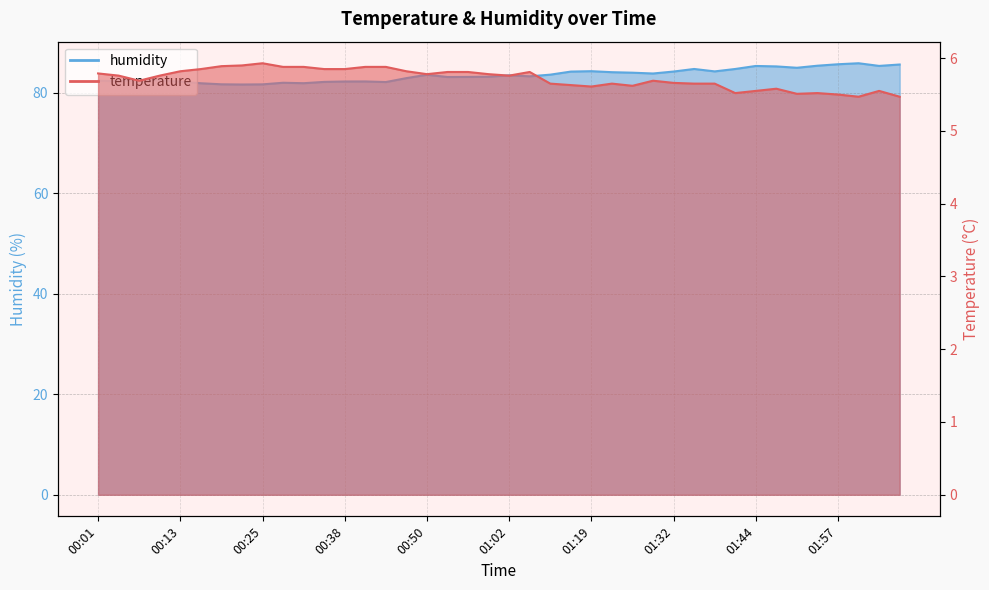

True or false: humidity and temperature cross at least once.

False